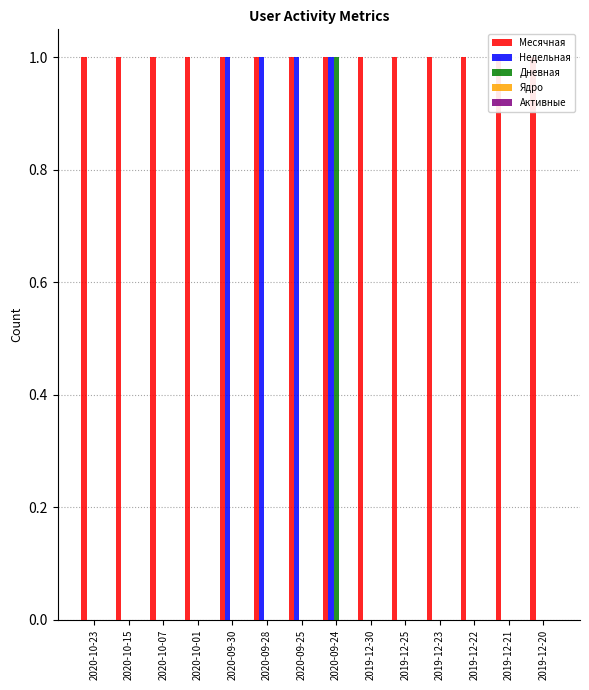

What is the label of the 11th bar from the right?

2020-10-01